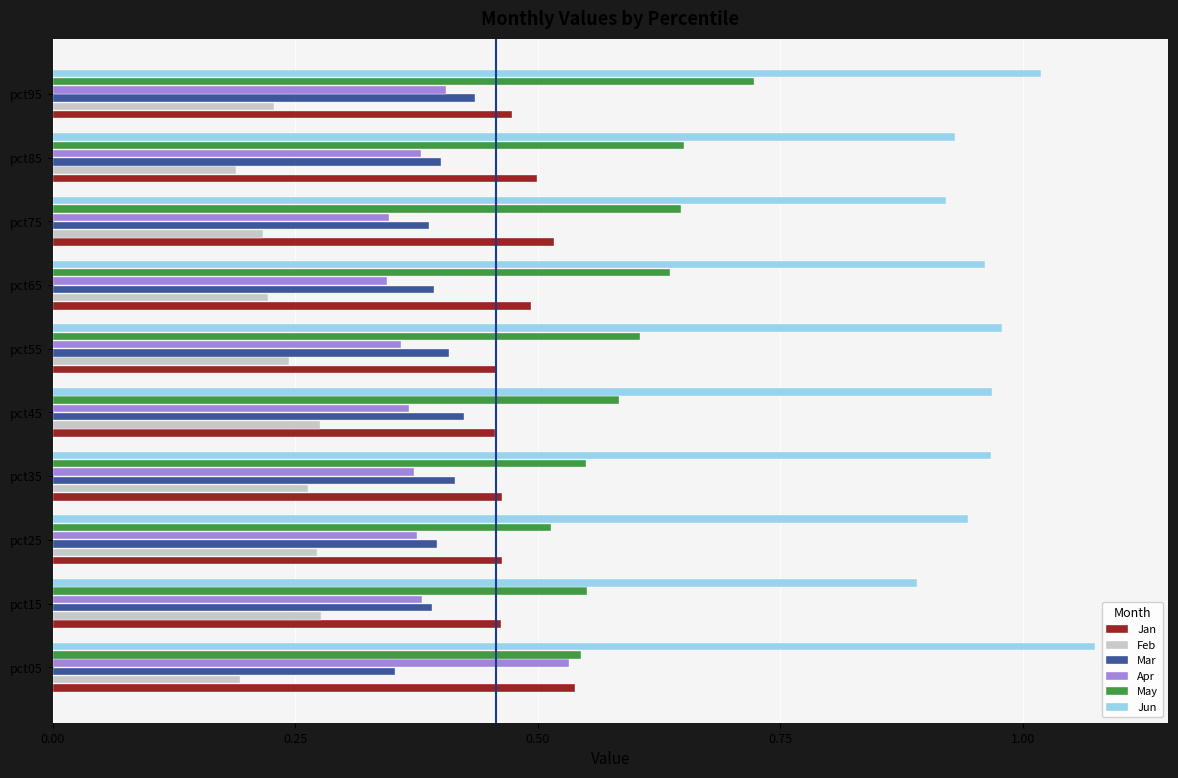

At how many categories does at least one series exceed 0?

10